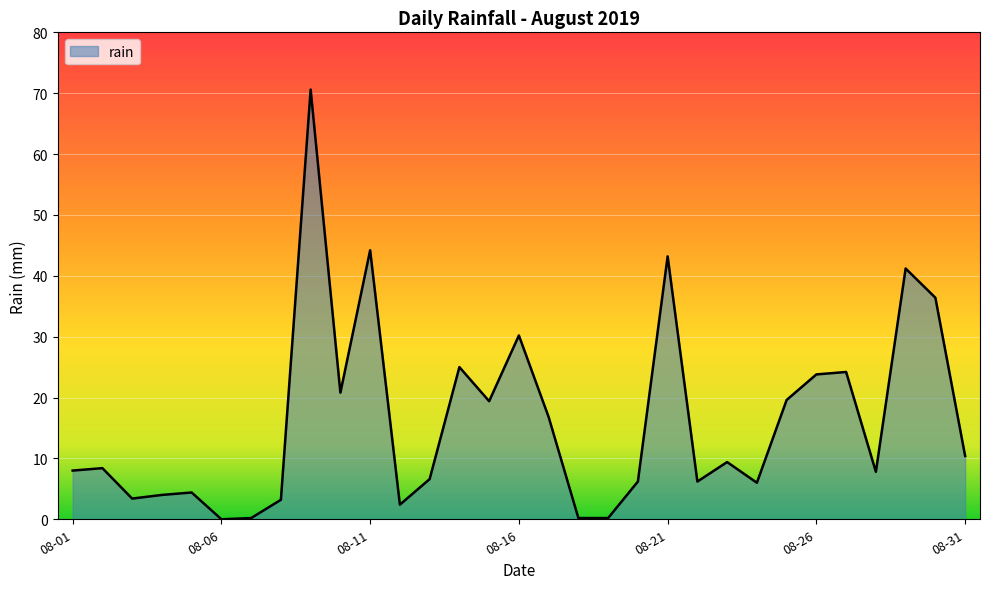

What is the difference between the maximum and minimum values?

70.6